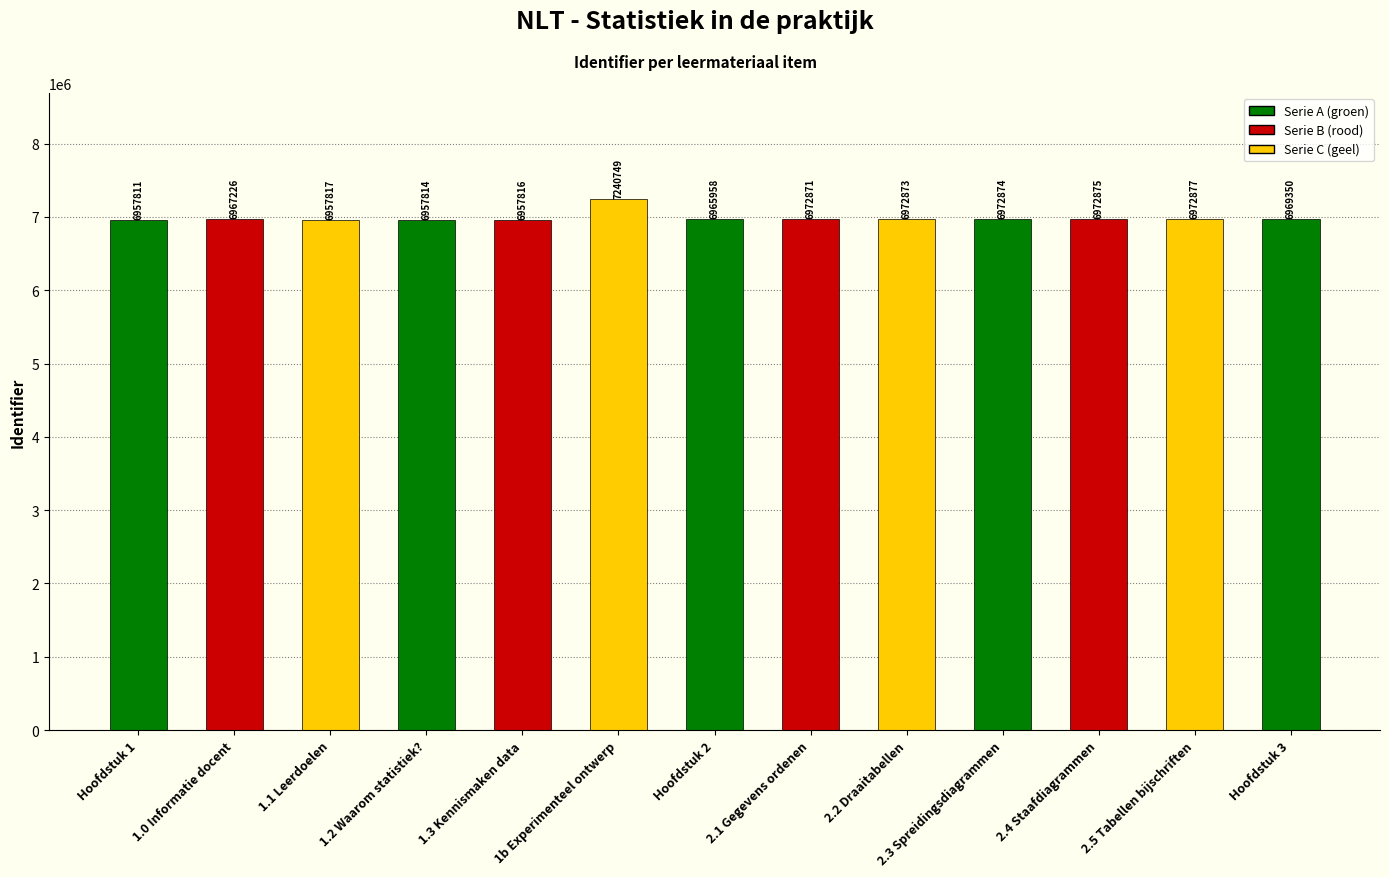

List the labels in order of value, largest first.

1b Experimenteel ontwerp, 2.5 Tabellen bijschriften, 2.4 Staafdiagrammen, 2.3 Spreidingsdiagrammen, 2.2 Draaitabellen, 2.1 Gegevens ordenen, Hoofdstuk 3, 1.0 Informatie docent, Hoofdstuk 2, 1.1 Leerdoelen, 1.3 Kennismaken data, 1.2 Waarom statistiek?, Hoofdstuk 1